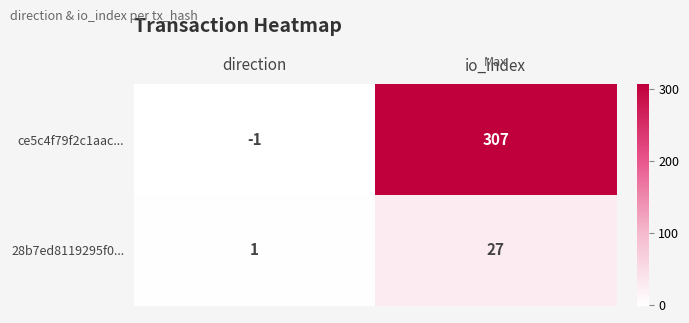

Count the number of data series in this chart.

2